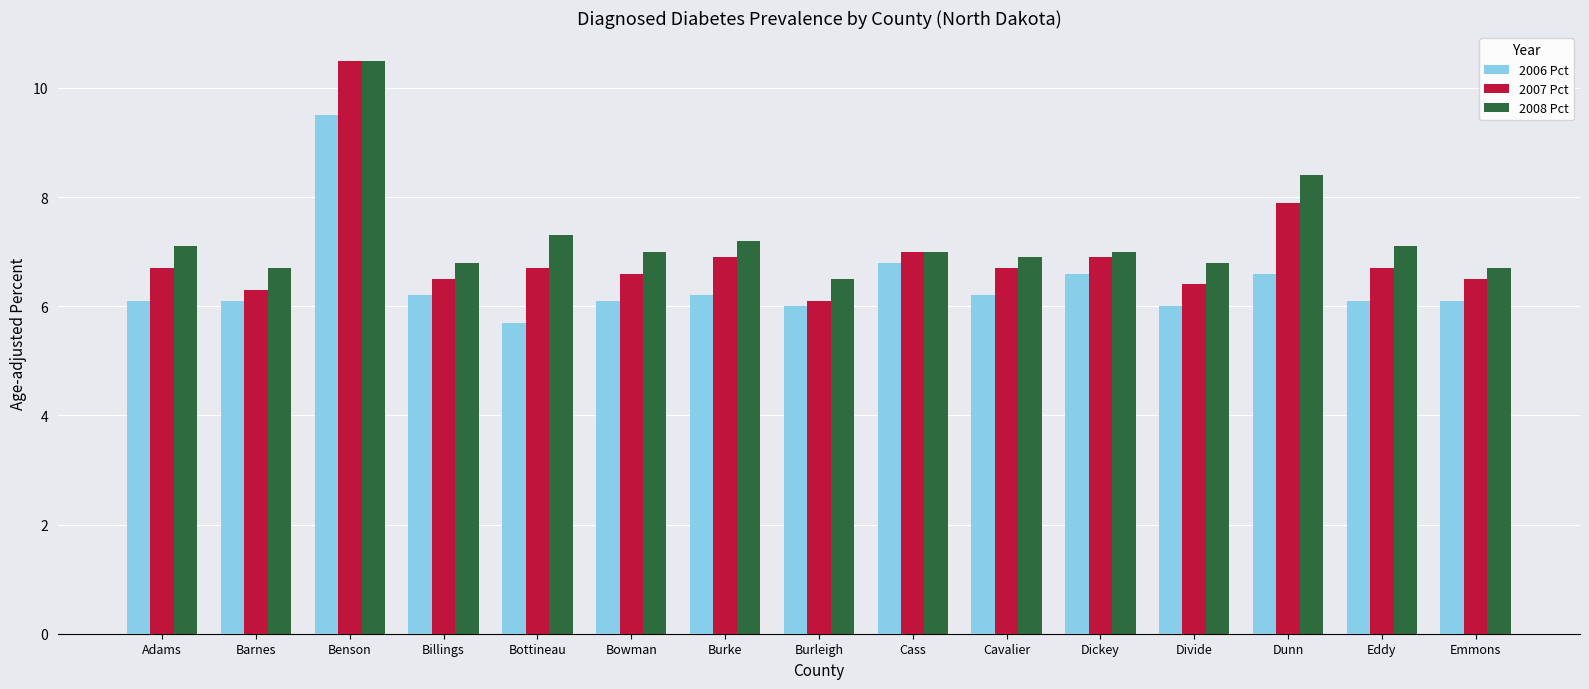

Which series has the widest spread of values?

2007 Pct